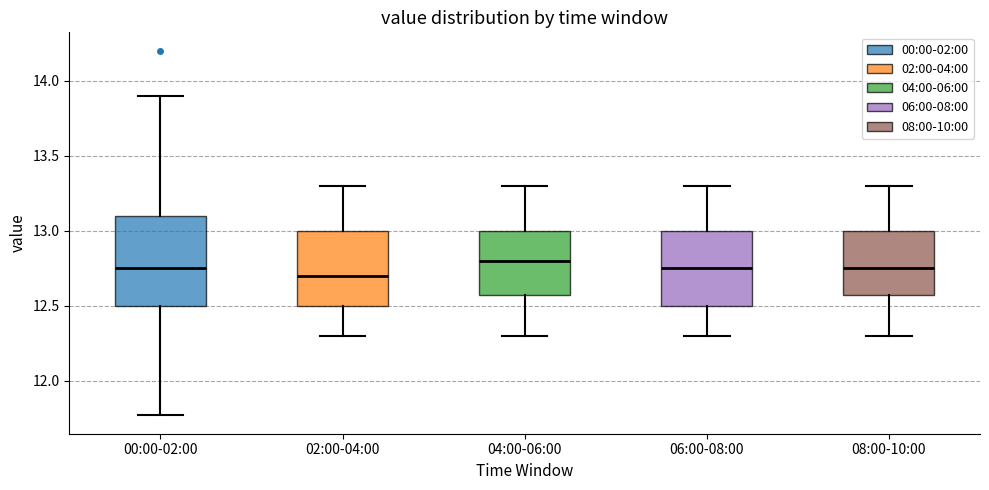

Comparing the boxes themselves (not the whiskers), which one is the tallest?

00:00-02:00